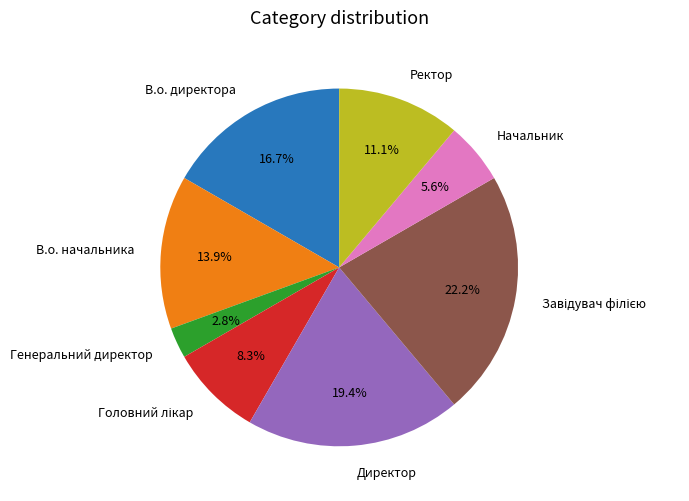

Count the number of slices in the pie.

8